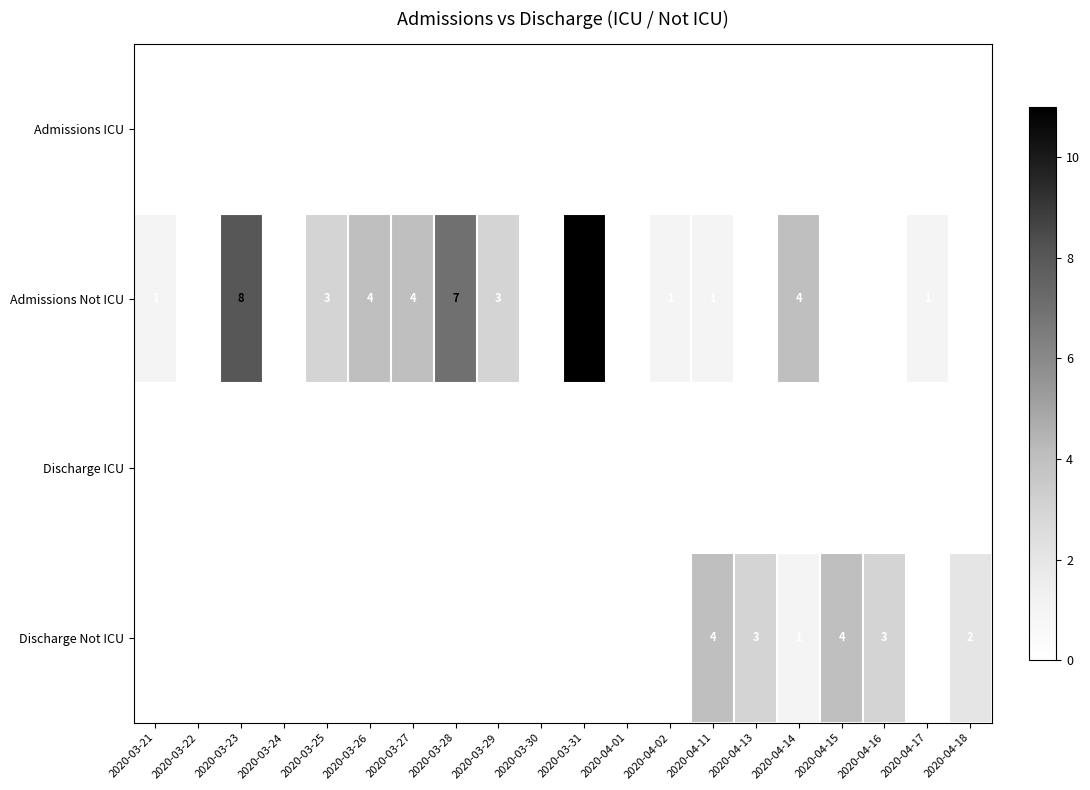

What is the difference between the highest and lowest values at 2020-03-26?

4